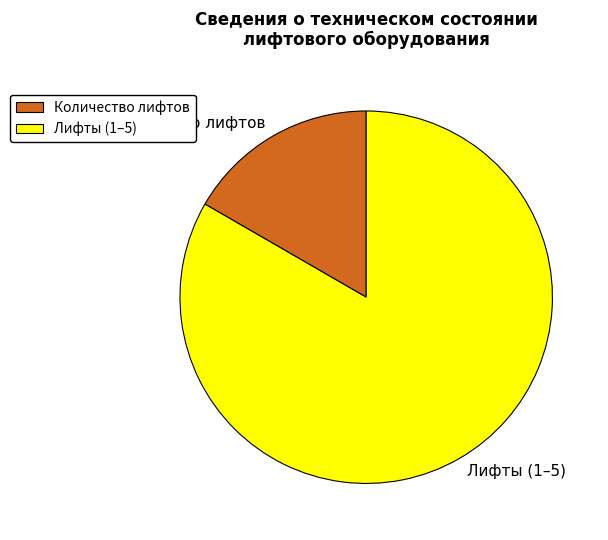

Is Лифты (1–5) the majority of the pie?

Yes